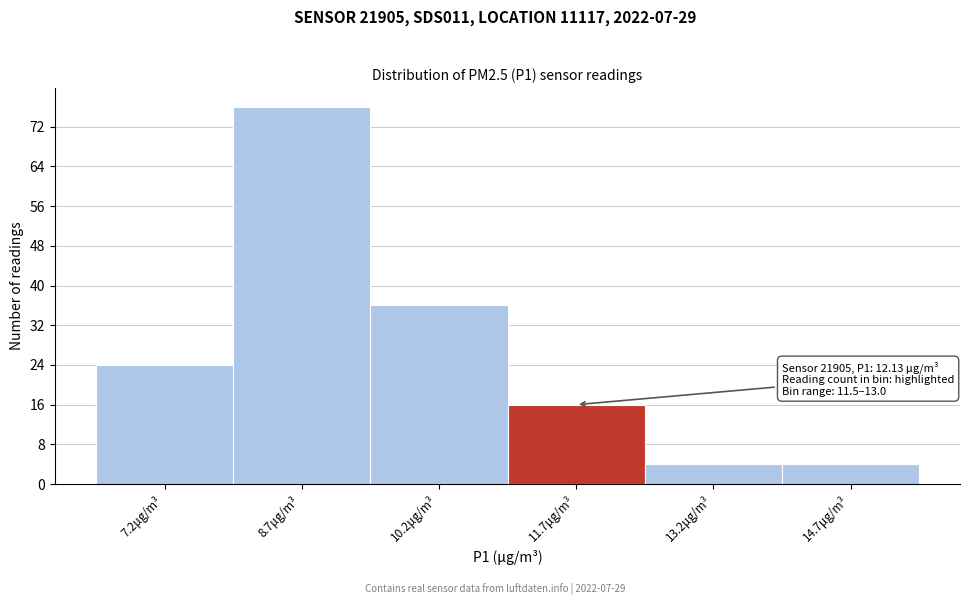

Which range on the x-axis has the tallest bar?

8.0 to 9.4